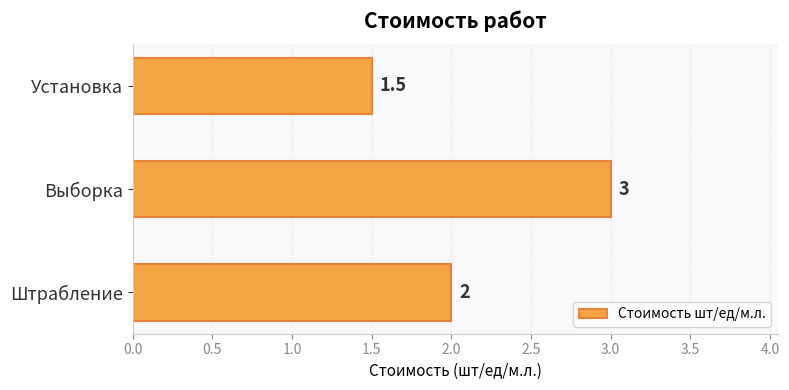

Is it true that the value at Установка is 1.5?

True